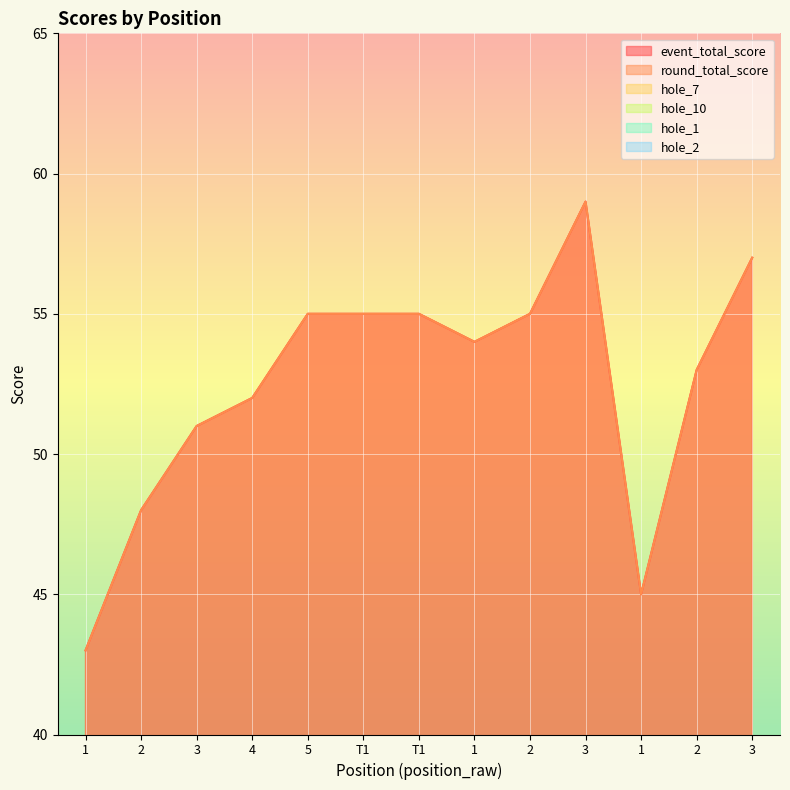

True or false: hole_10 and event_total_score cross at least once.

False